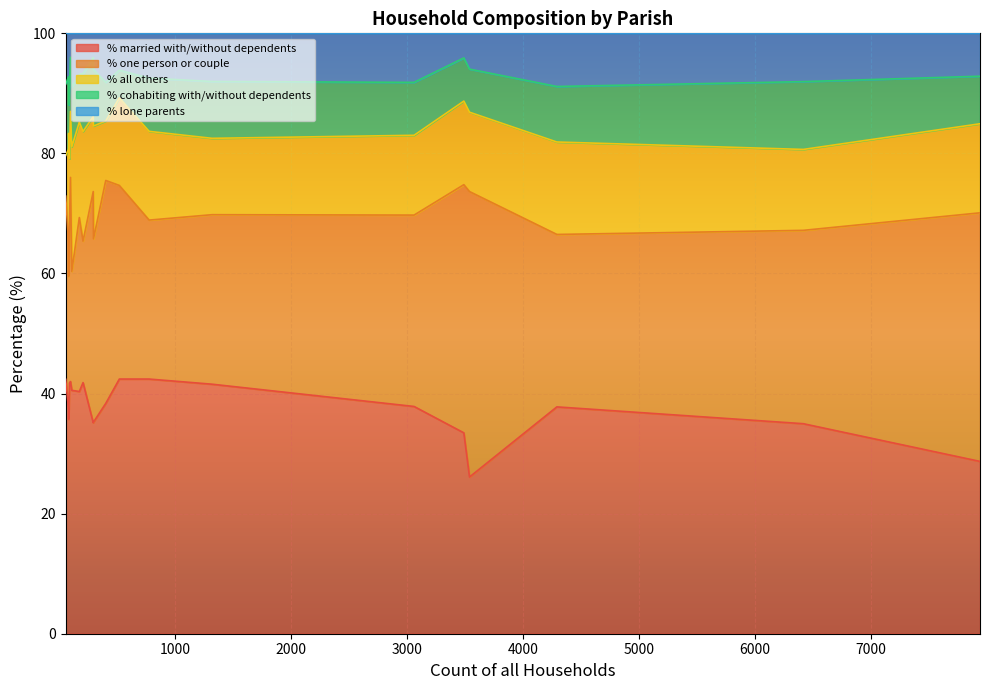

The value of % married with/without dependents at Ferndown Town is 37.4. True or false?

False